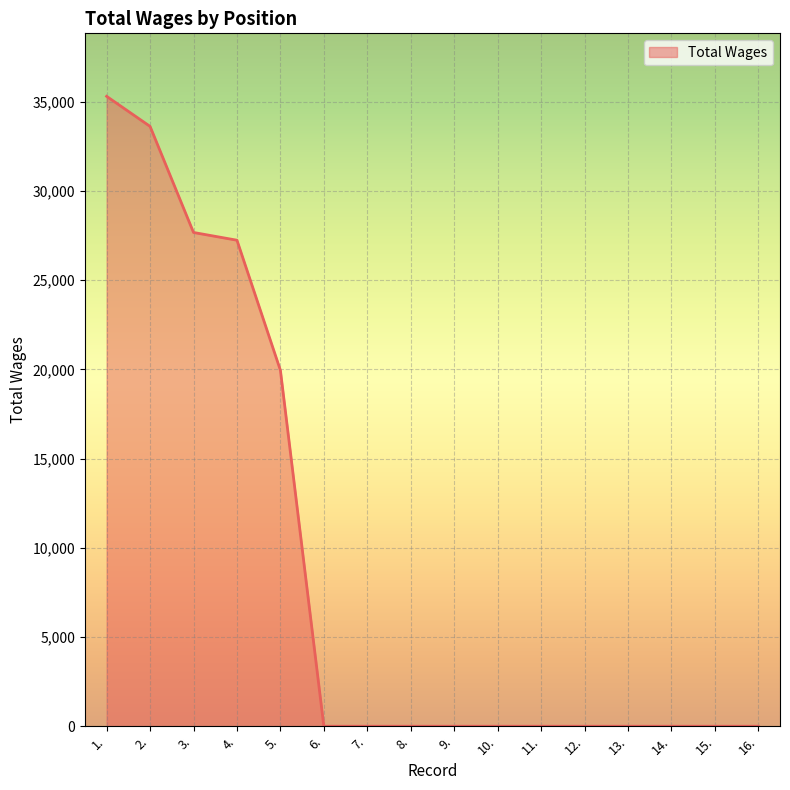

Reading left to right, extract all data points from this chart.

35298	33613	27669	27235	19947	0	0	0	0	0	0	0	0	0	0	0